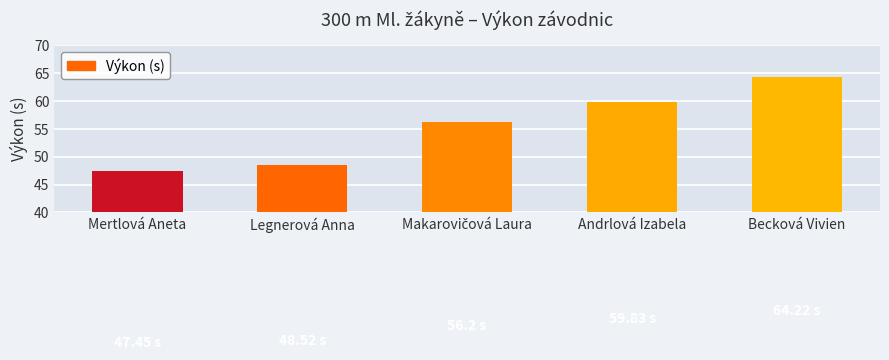

Does the chart contain stacked bars?

No